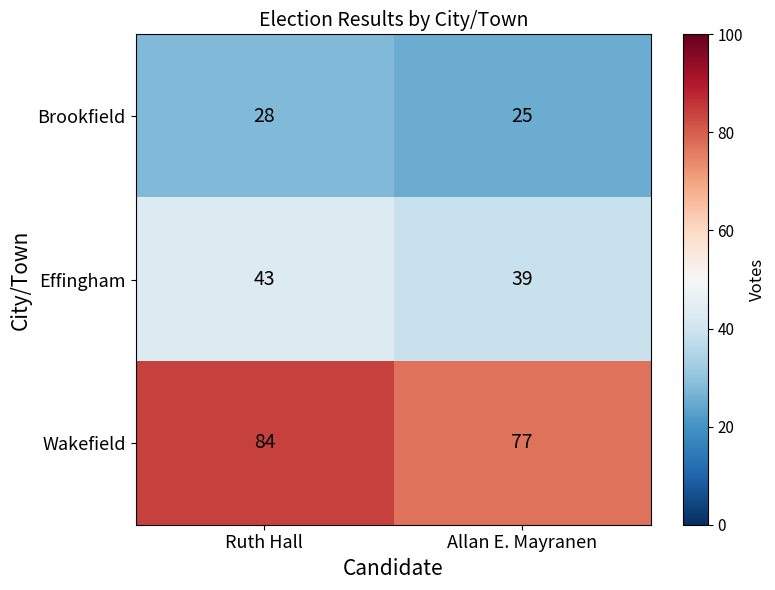

List the series in order of their overall mean, highest first.

Wakefield, Effingham, Brookfield